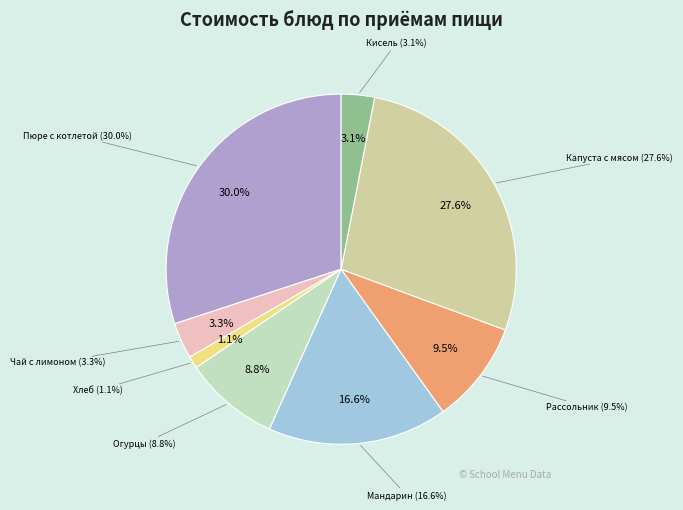

What percentage do хлеб and картофельное пюре рыбная котлета соус together represent?

31.2%